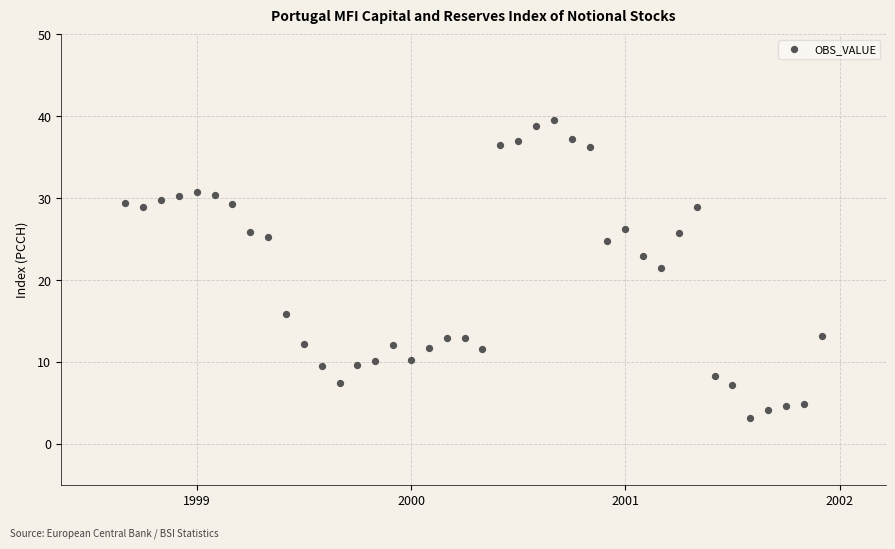

What is the range of X values (max minus min)?

3.2